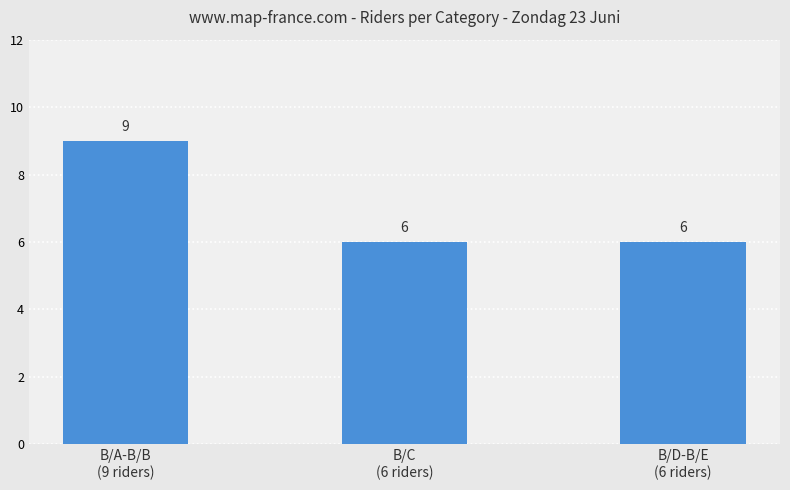

Does the chart contain any negative values?

No